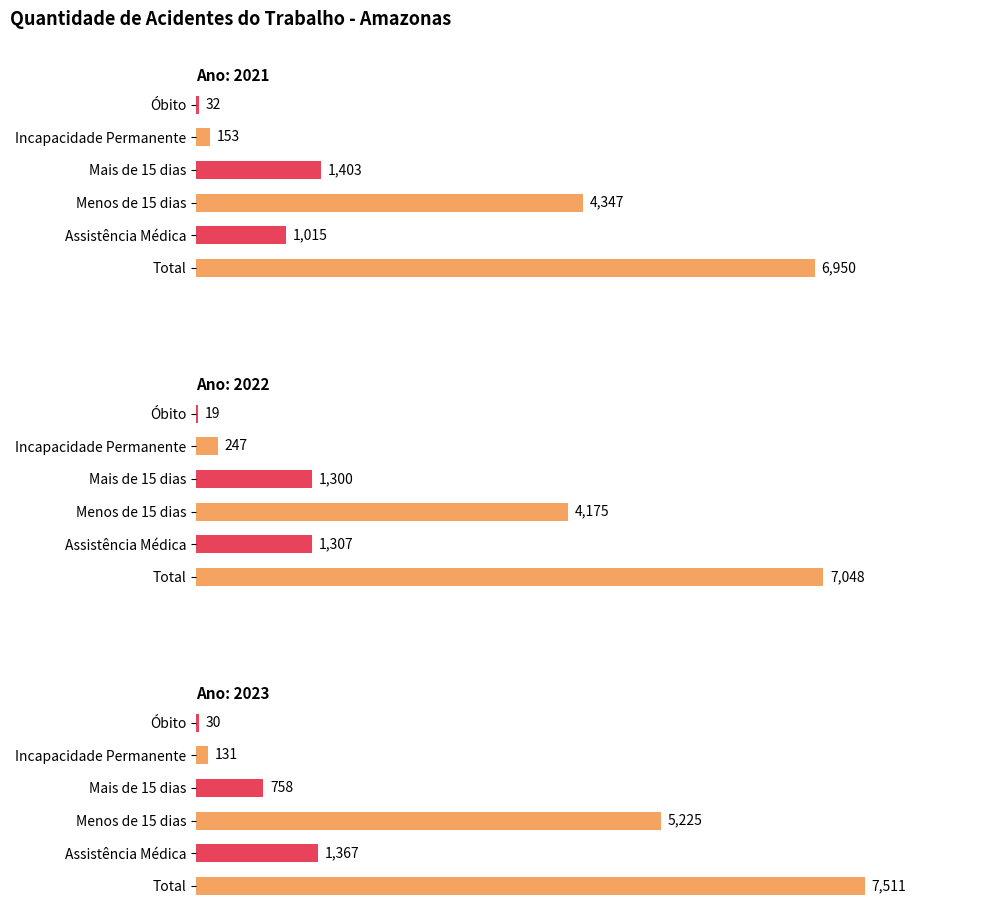

Between Menos de 15 dias and Óbito, which series saw the biggest shift?

2023